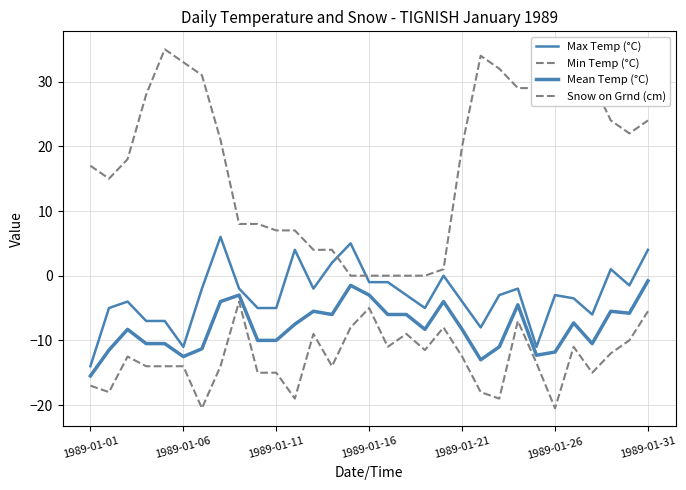

Does the chart display data point markers on the line(s)?

No